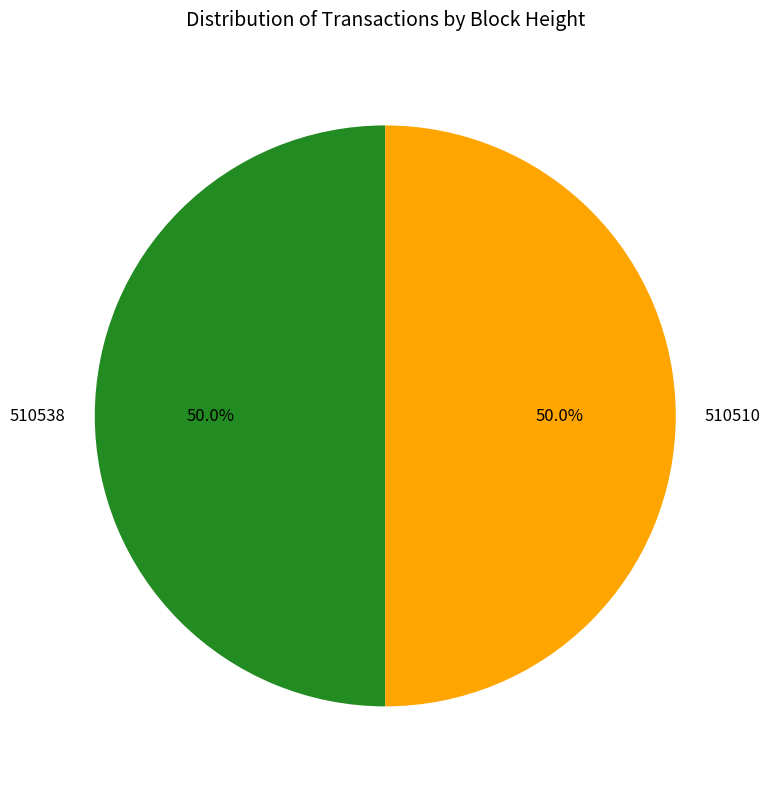

What is the total percentage of 510538 and 510510?

100.0%